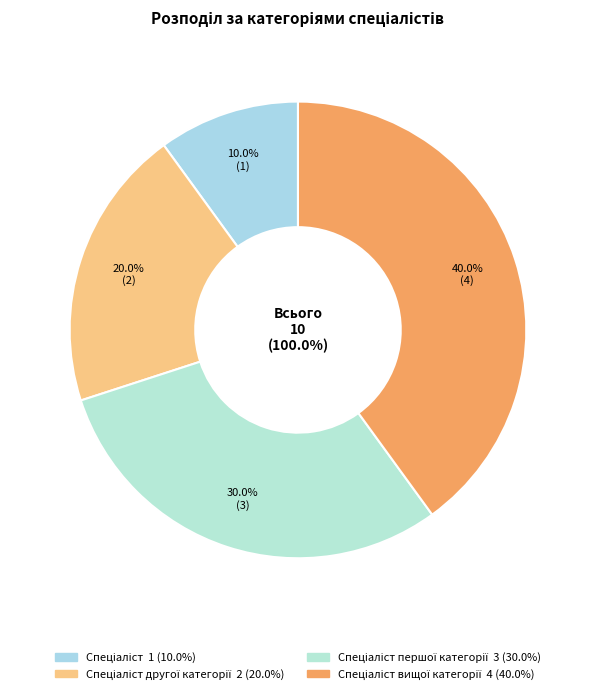

What is the change in value from Спеціаліст другої категорії to Спеціаліст першої категорії?

+1